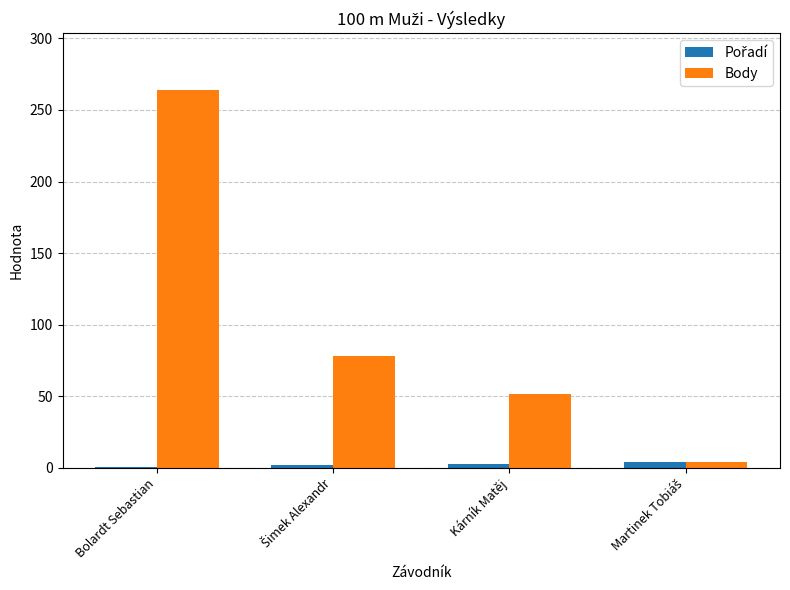

How many distinct data groups are displayed?

2